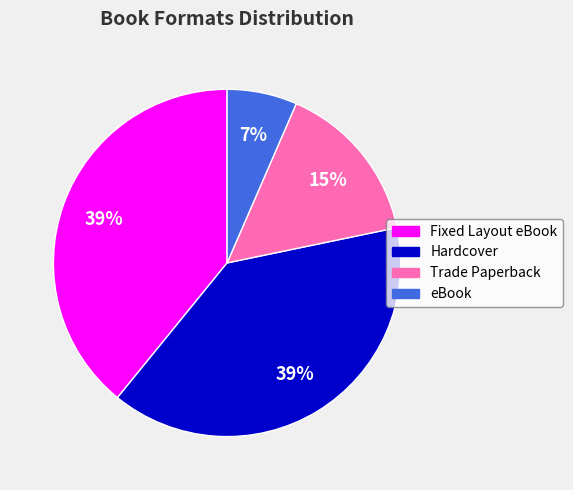

Is there any slice that represents more than half of the pie?

No